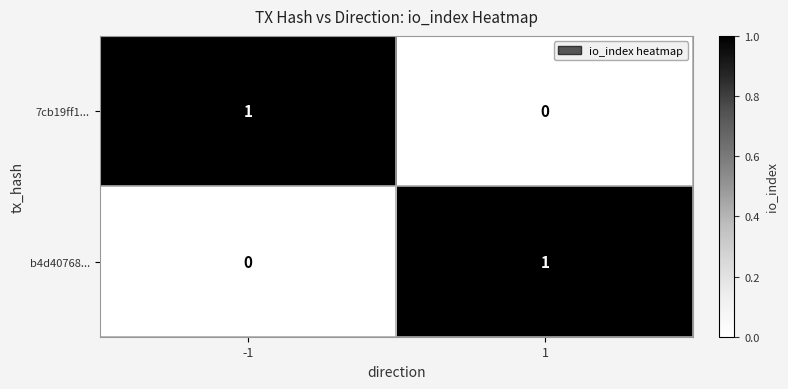

Reading left to right, what are all the values shown in this chart?

7cb19ff1...: -1=1	1=0
b4d40768...: -1=0	1=1